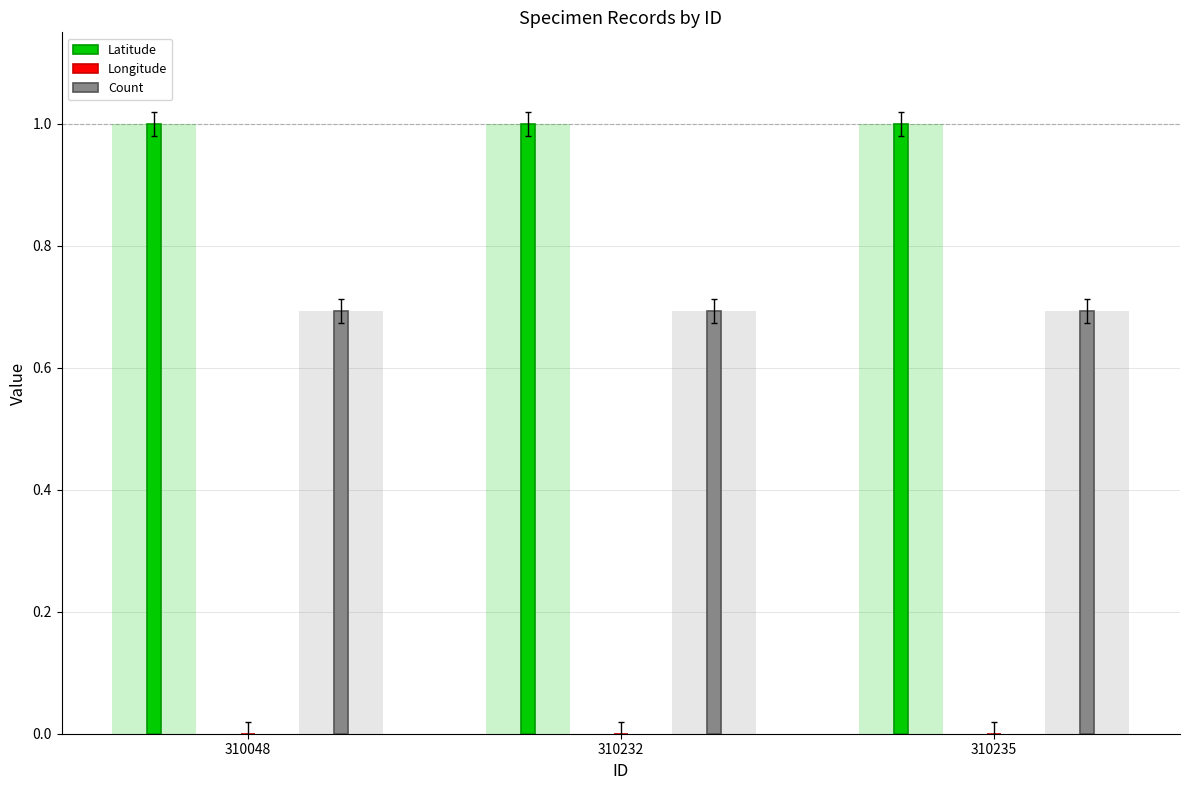

Reading left to right, extract all data points from this chart.

Latitude: 1.0	1.0	1.0
Longitude: 0.0	0.0	0.0
Count: 0.7	0.7	0.7